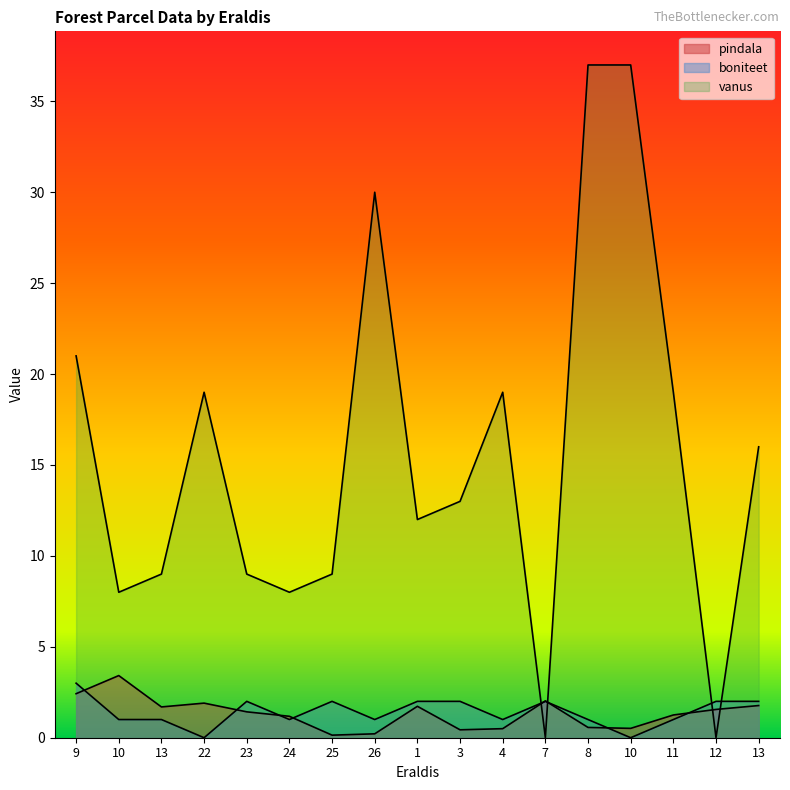

Is the value of pindala at 23 greater than the value of vanus at 10?

No